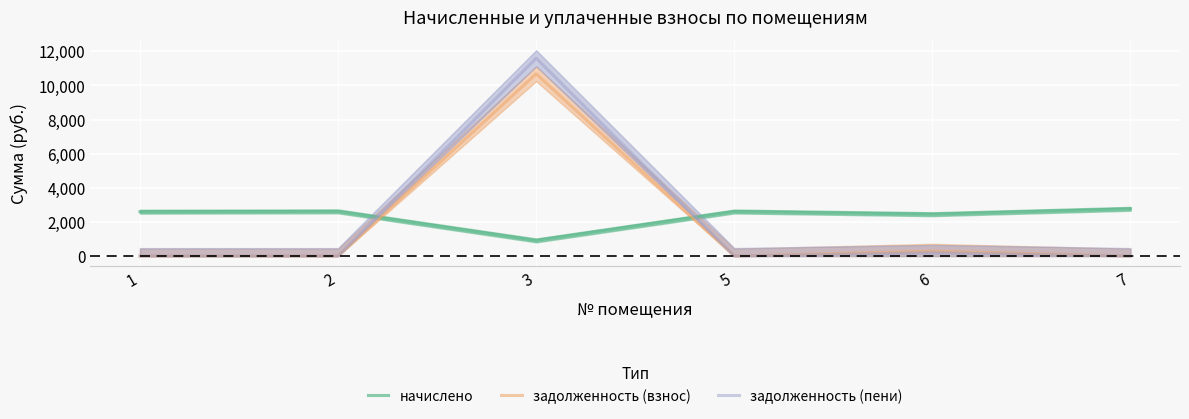

What is the difference between the начислено values at 1 and 2?

18.3